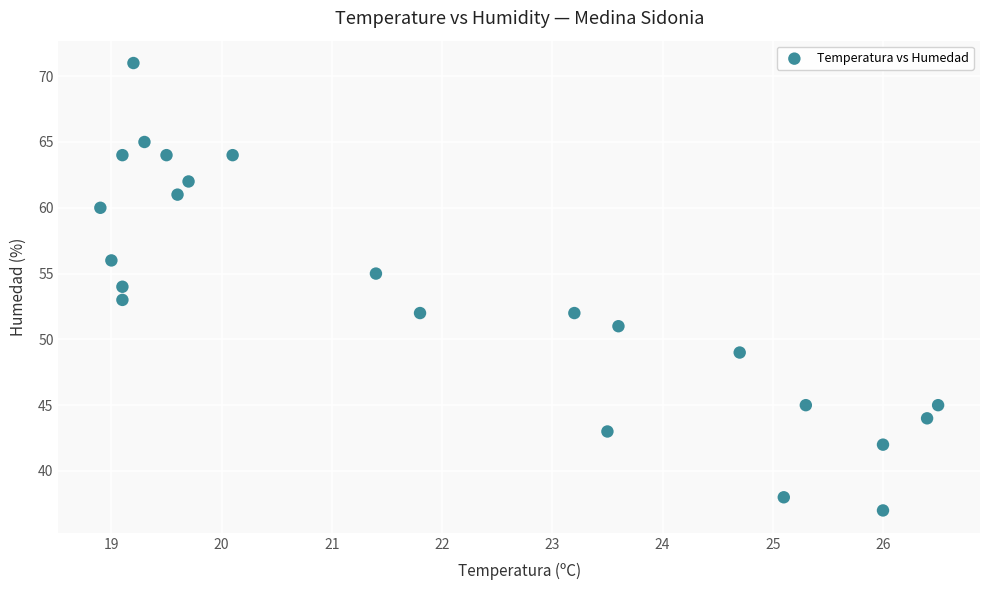

What is the range of Y values (max minus min)?

34